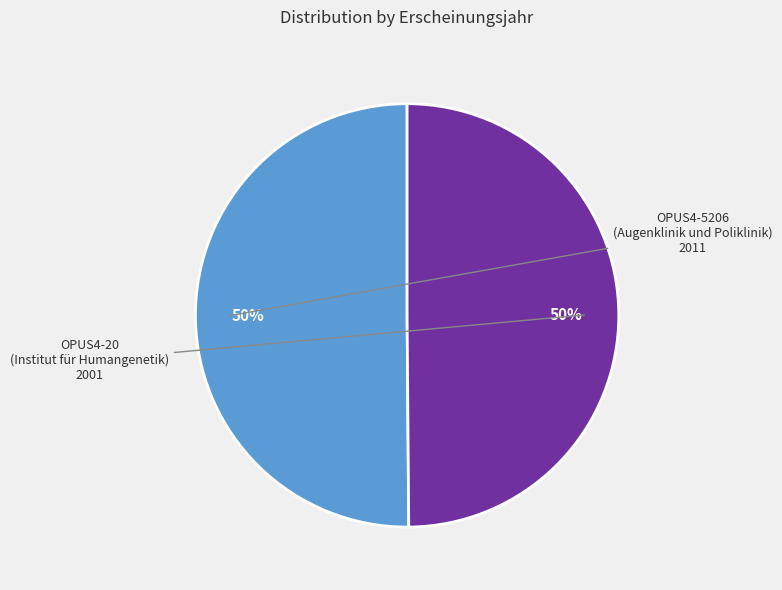

To the nearest percent, what is the average slice percentage?

50%